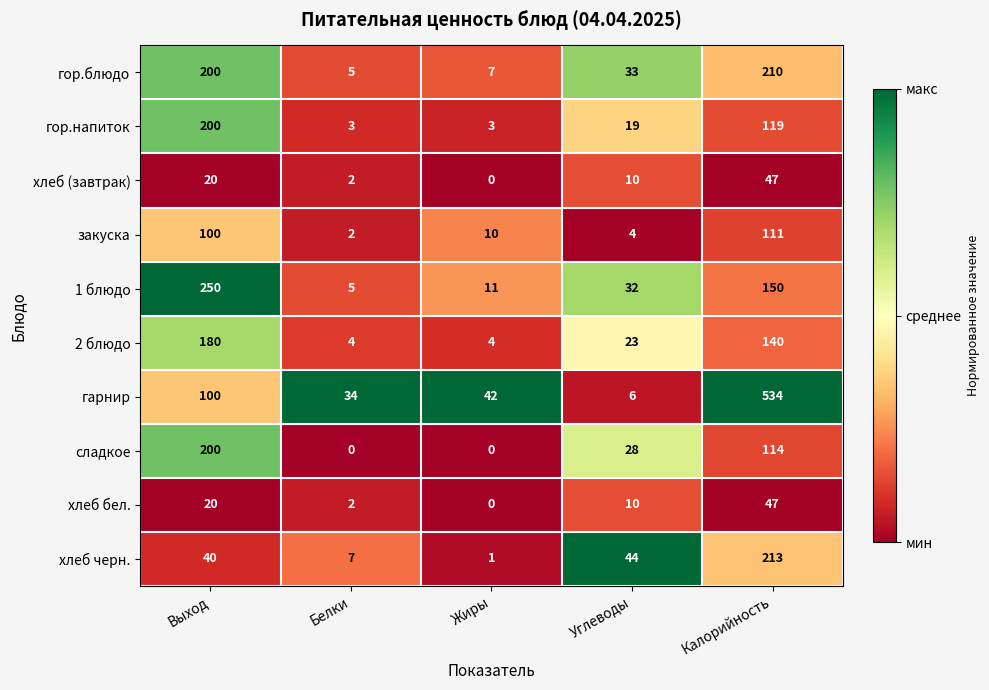

Read the 2 блюдо value at Углеводы, to the nearest 5.

25